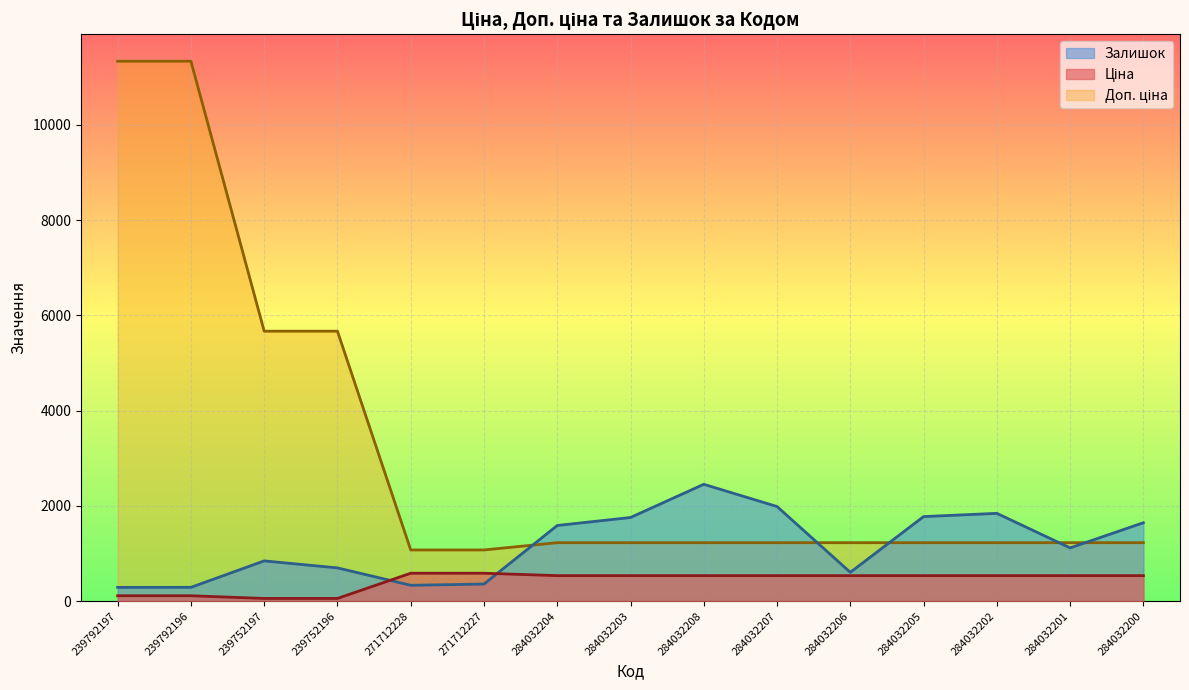

Reading left to right, transcribe all the data shown in this chart.

Ціна: 113.3	113.3	56.7	56.7	586.0	586.0	535.4	535.4	535.4	535.4	535.4	535.4	535.4	535.4	535.4
Доп. ціна: 11334.0	11334.0	5667.0	5667.0	1074.5	1074.5	1227.2	1227.2	1227.2	1227.2	1227.2	1227.2	1227.2	1227.2	1227.2
Залишок: 289.0	290.0	845.0	698.0	333.0	359.0	1588.0	1756.0	2453.0	1986.0	605.0	1775.0	1843.0	1118.0	1646.0